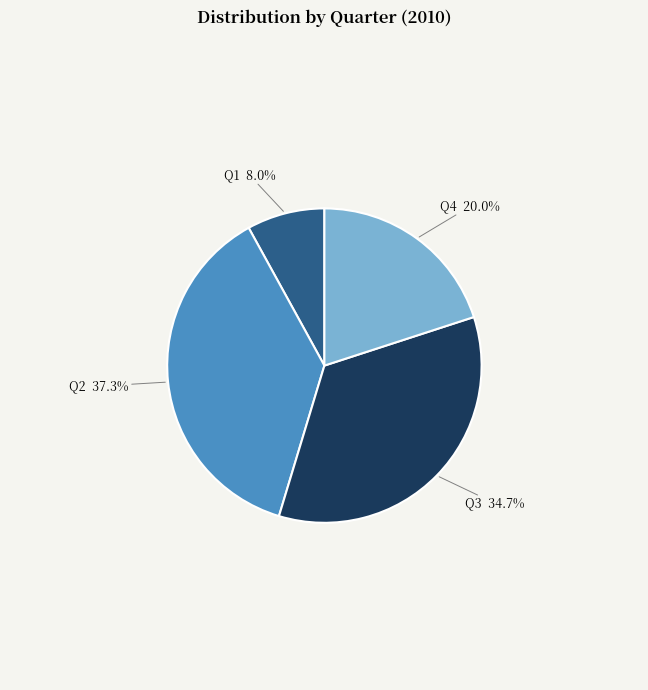

To the nearest percent, what percentage of the pie is Q2?

37%